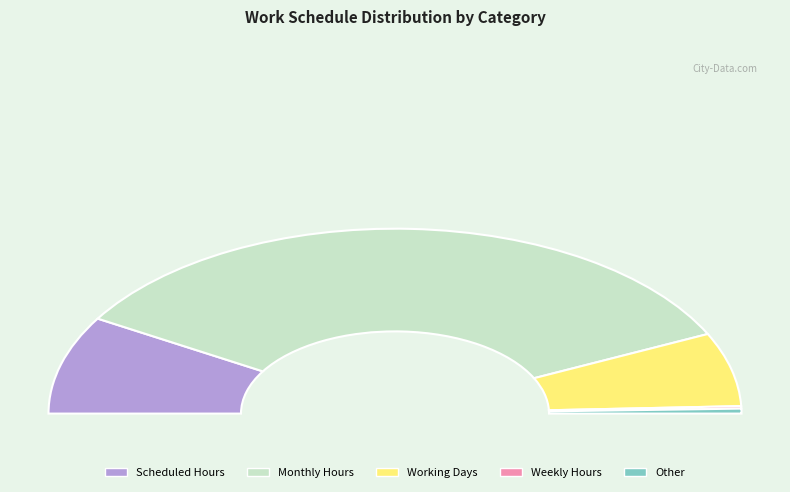

Do 5 and 1 together represent more than half of the pie?

No